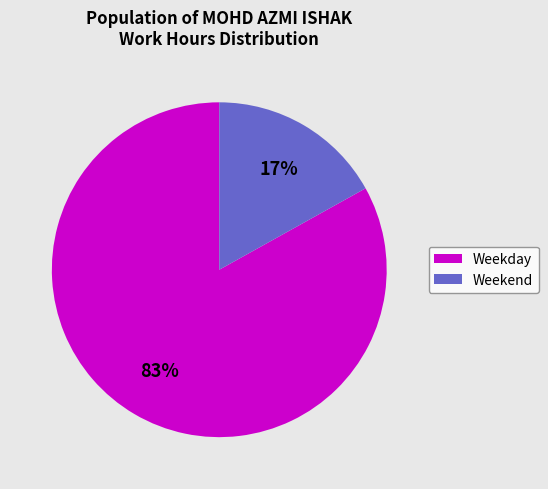

To the nearest percent, what is the average slice percentage?

50%